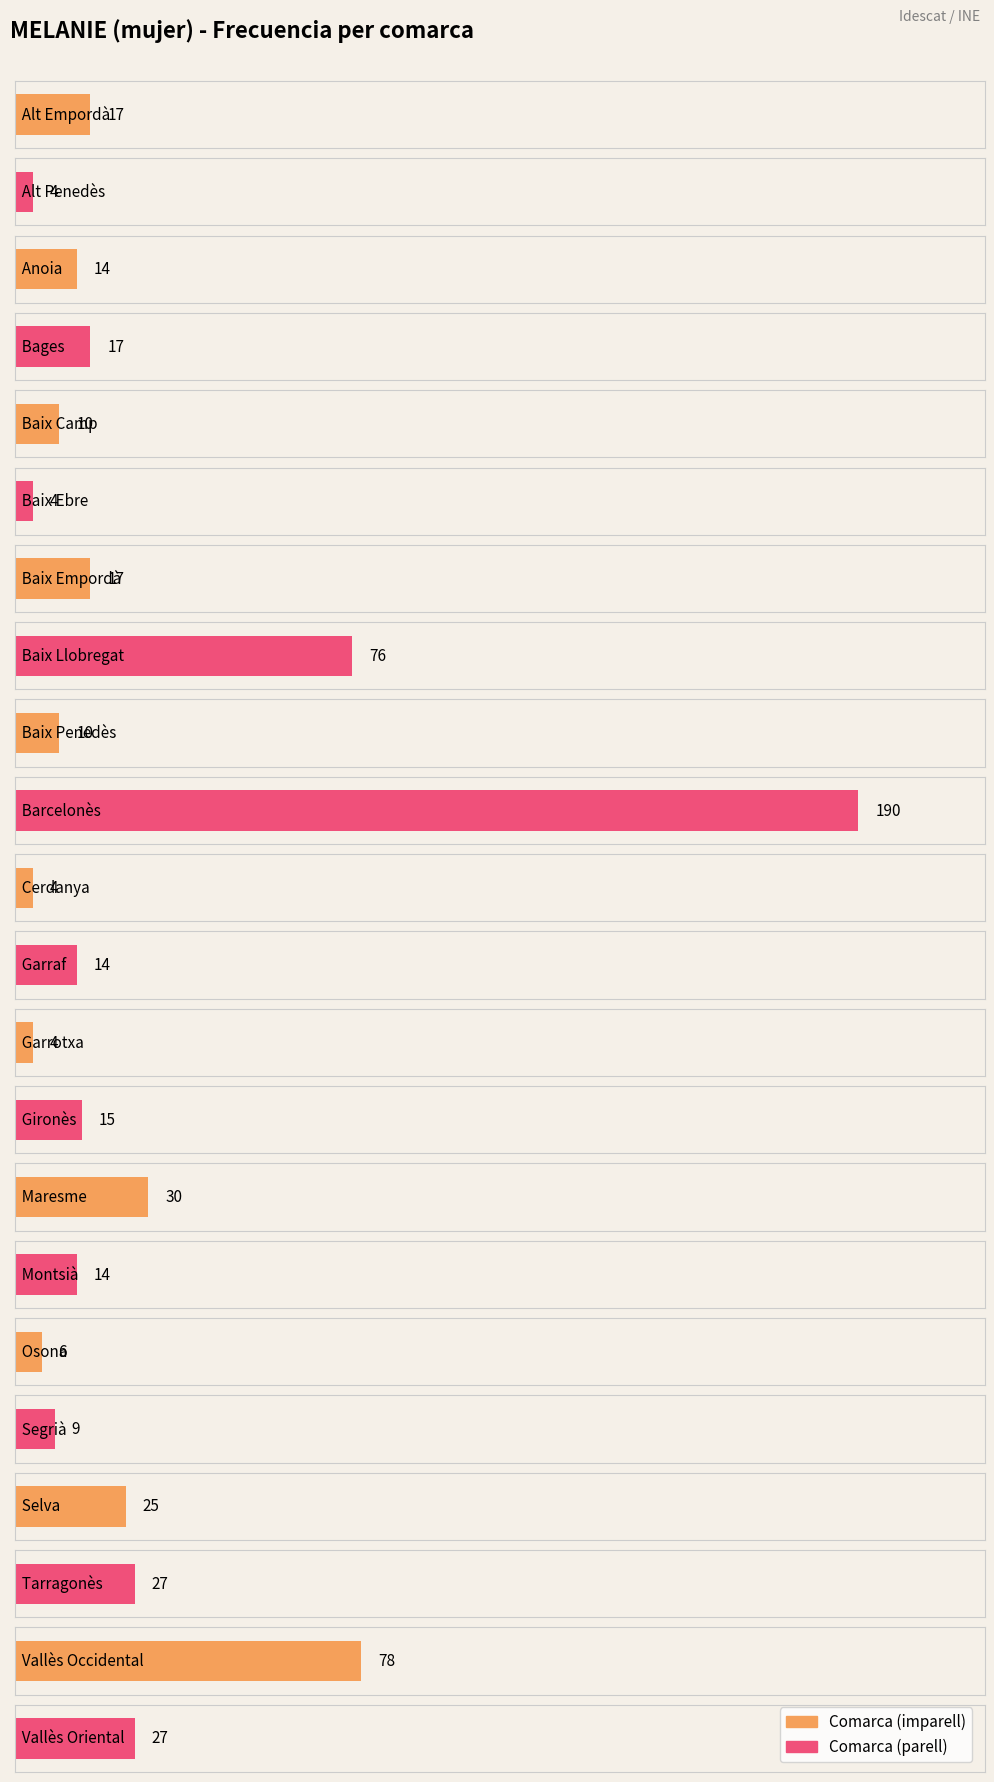

List the labels in order of value, smallest first.

Alt Penedès, Baix Ebre, Cerdanya, Garrotxa, Osona, Segrià, Baix Camp, Baix Penedès, Anoia, Garraf, Montsià, Gironès, Alt Empordà, Bages, Baix Empordà, Selva, Tarragonès, Vallès Oriental, Maresme, Baix Llobregat, Vallès Occidental, Barcelonès